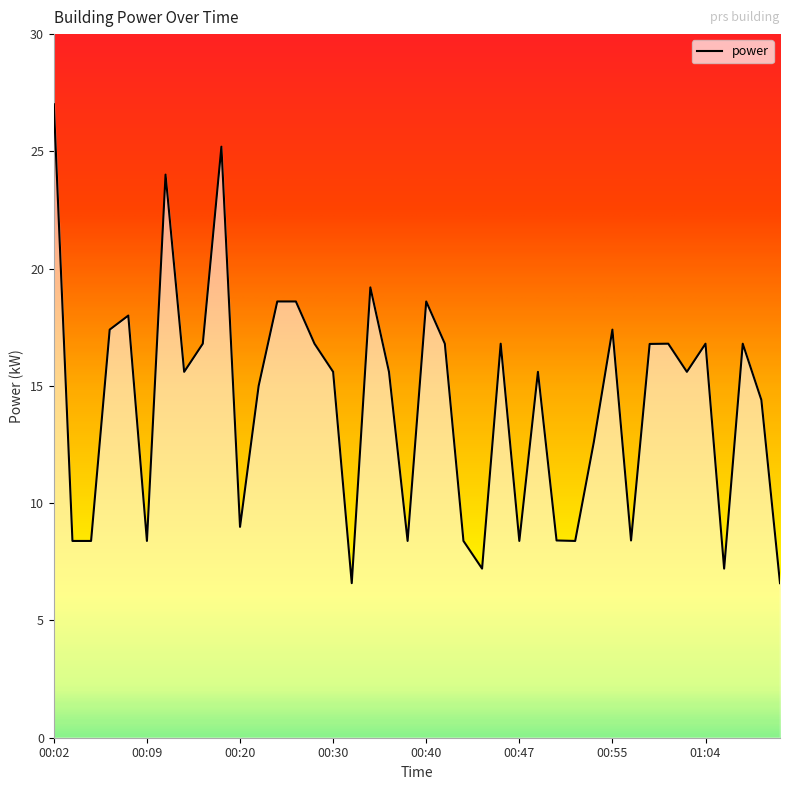

What is the label of the 13th point from the left?

00:24